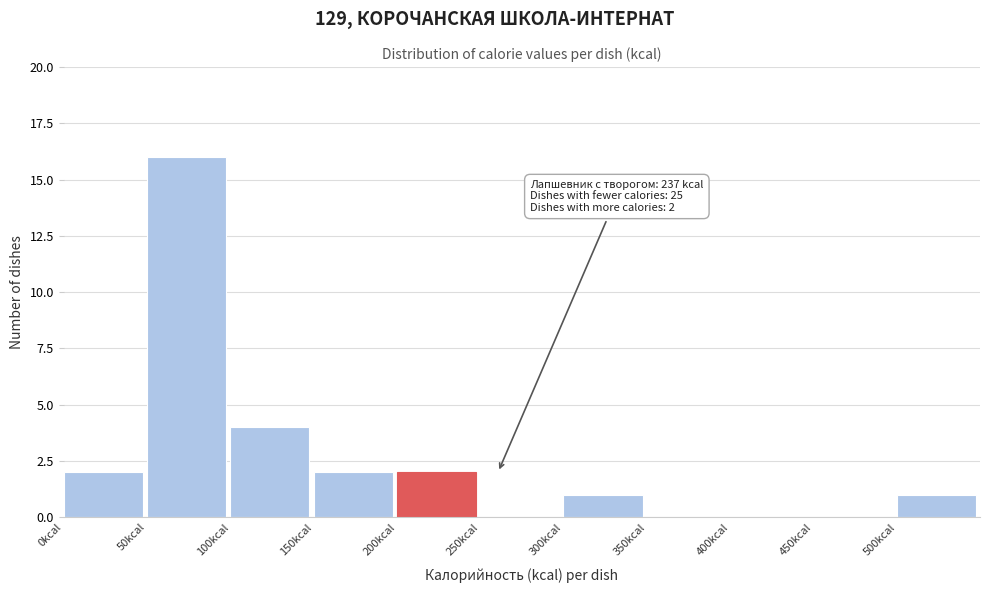

Over which range of the x-axis is the bar tallest?

50 to 100